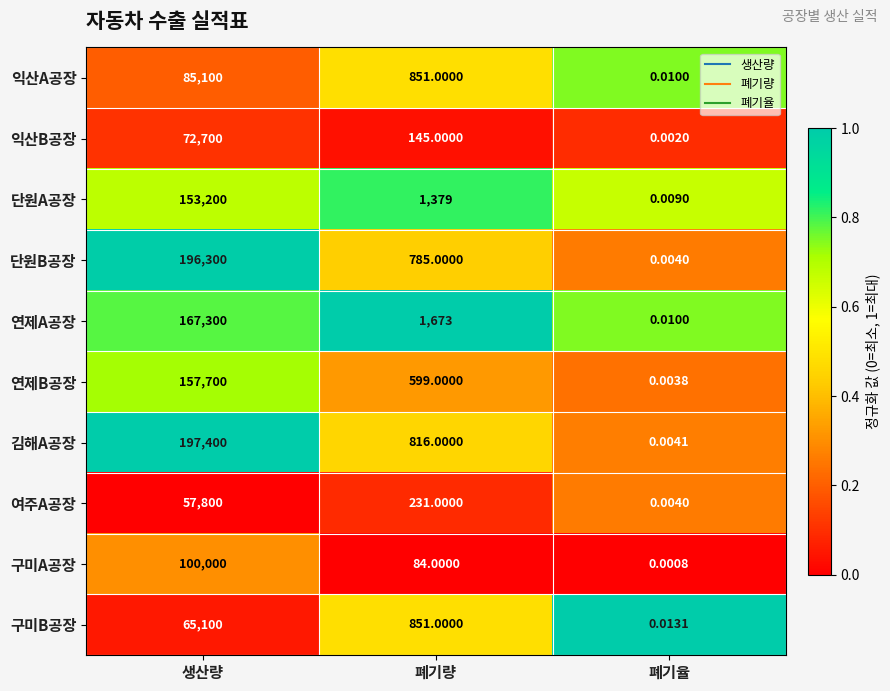

Which label corresponds to the smallest value in the chart?

폐기율